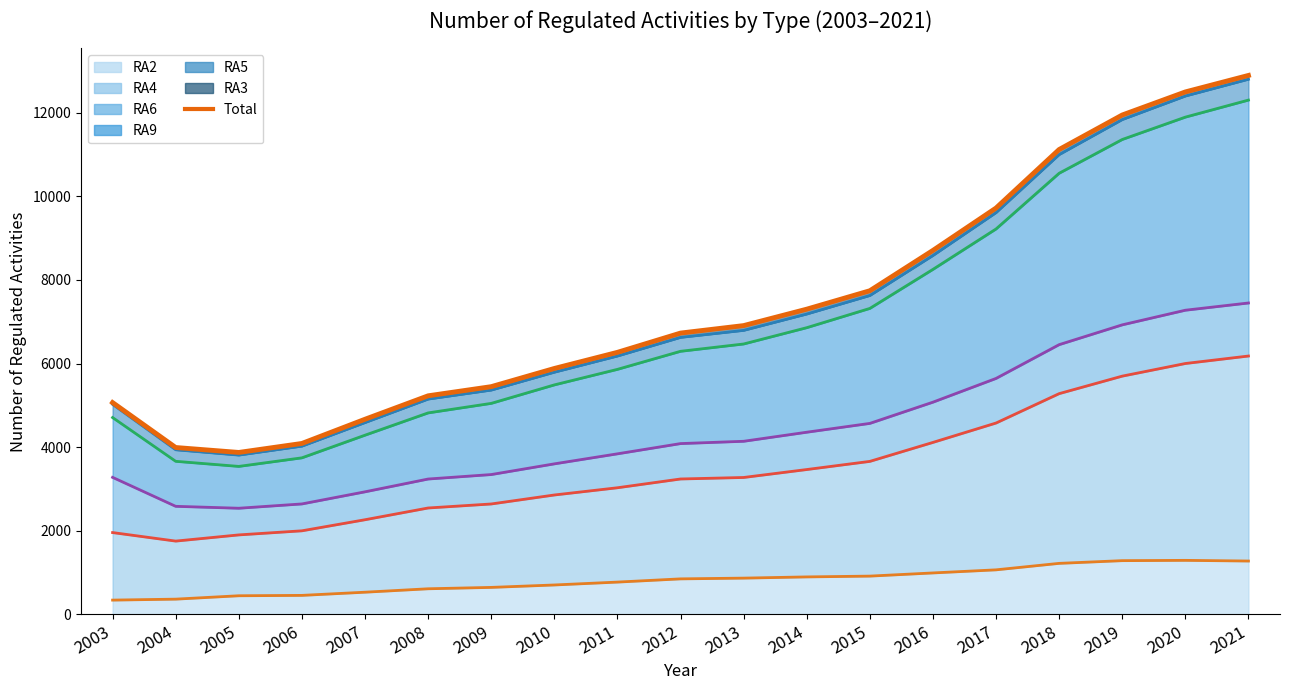

What is the greatest value displayed?

12894